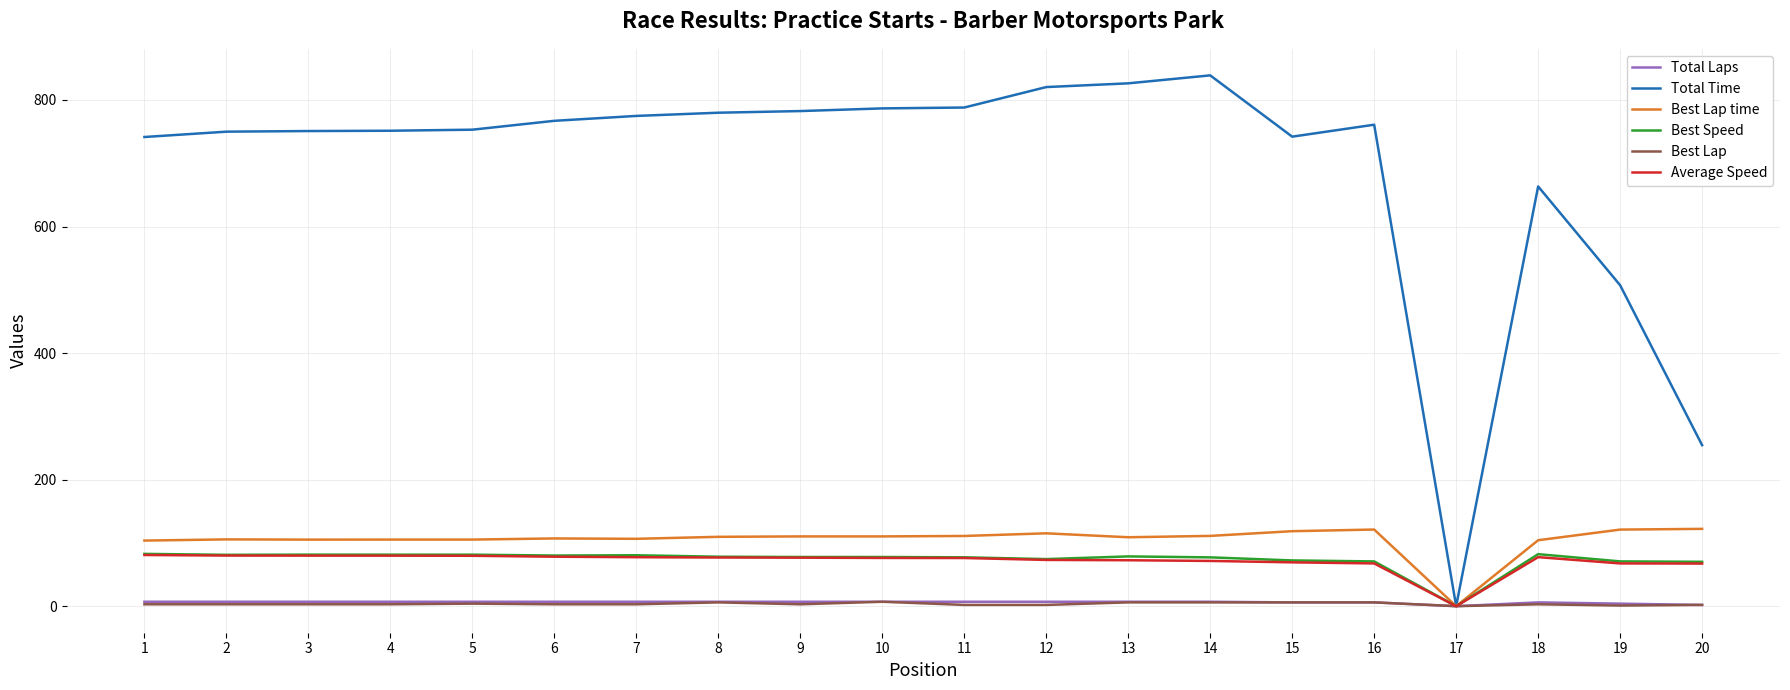

Between 1 and 17, which series saw the biggest shift?

Total Time